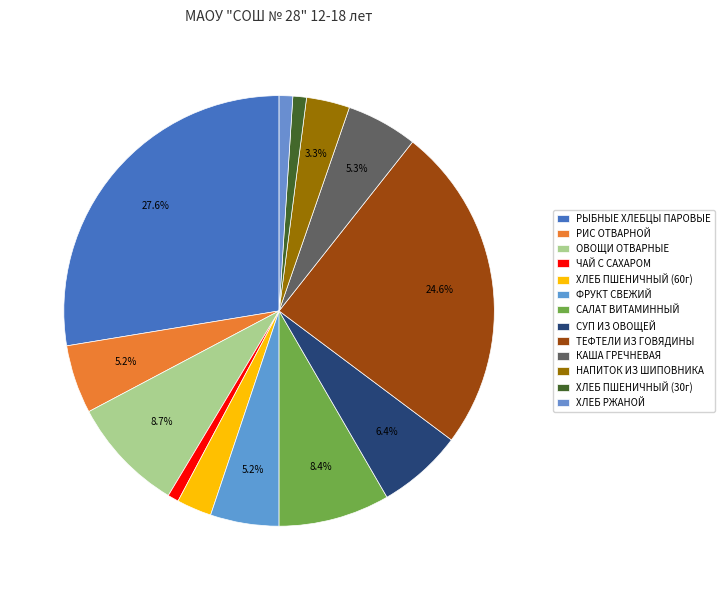

Count the number of slices in the pie.

13